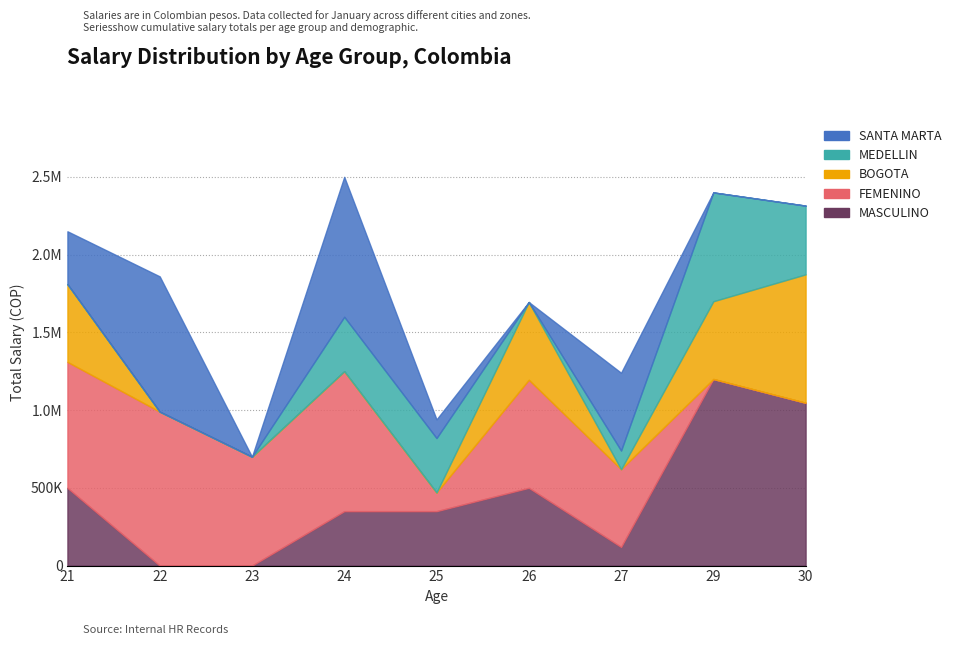

The value of MEDELLIN at 22 is -303476. True or false?

False